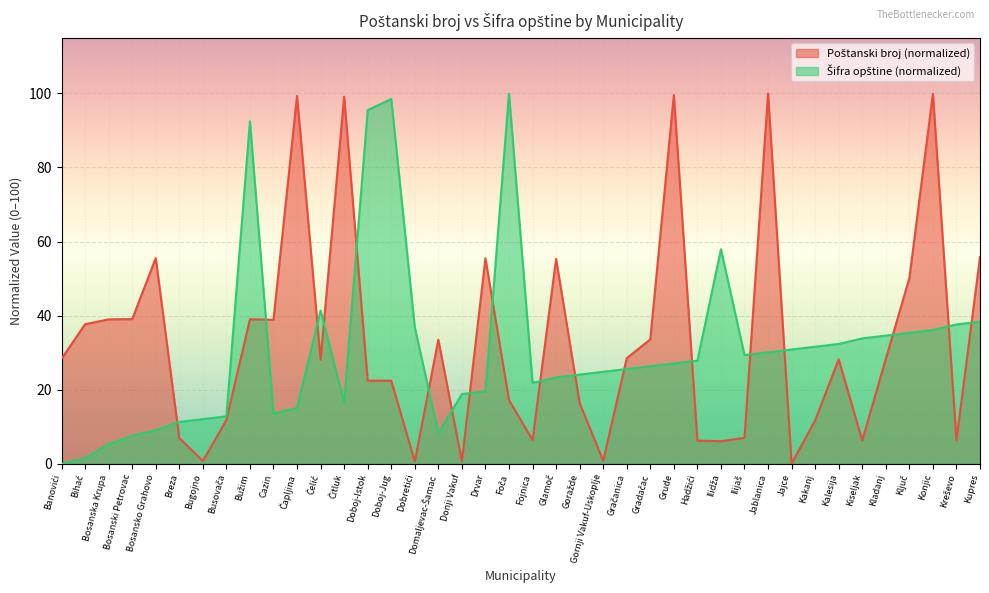

At which category is the sum across all series the highest?

Konjic